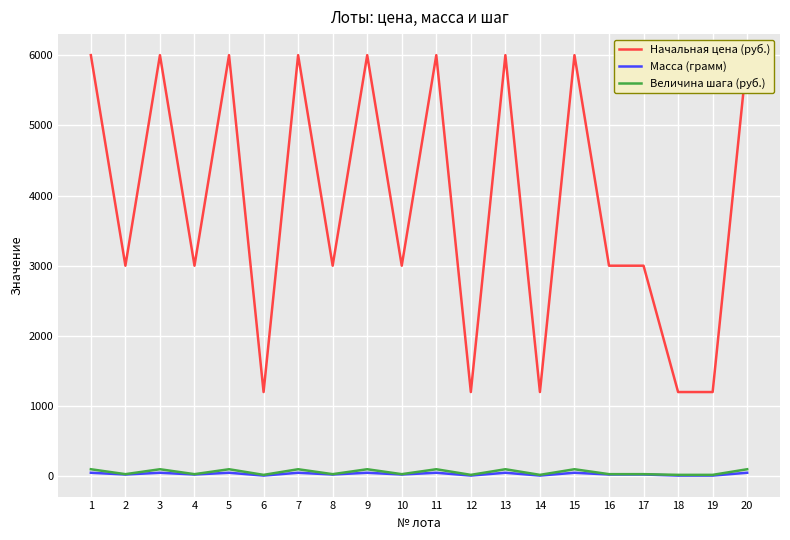

How many interior local valleys does the Начальная цена (руб.) series have?

7